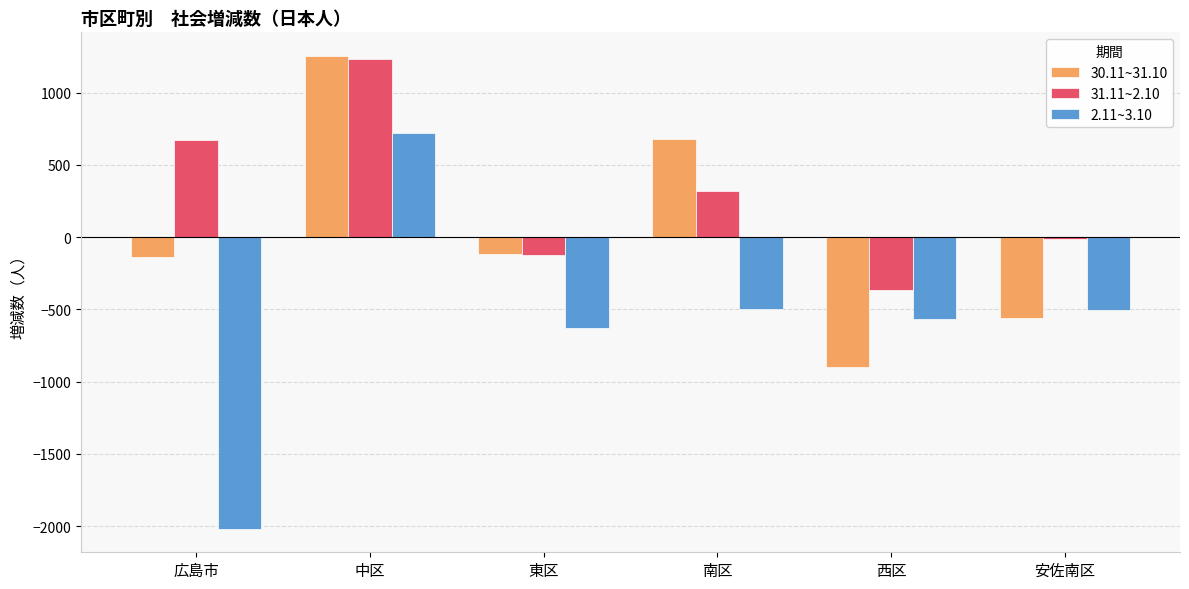

What is the sum of the 30.11~31.10 values at 中区 and 西区?

351